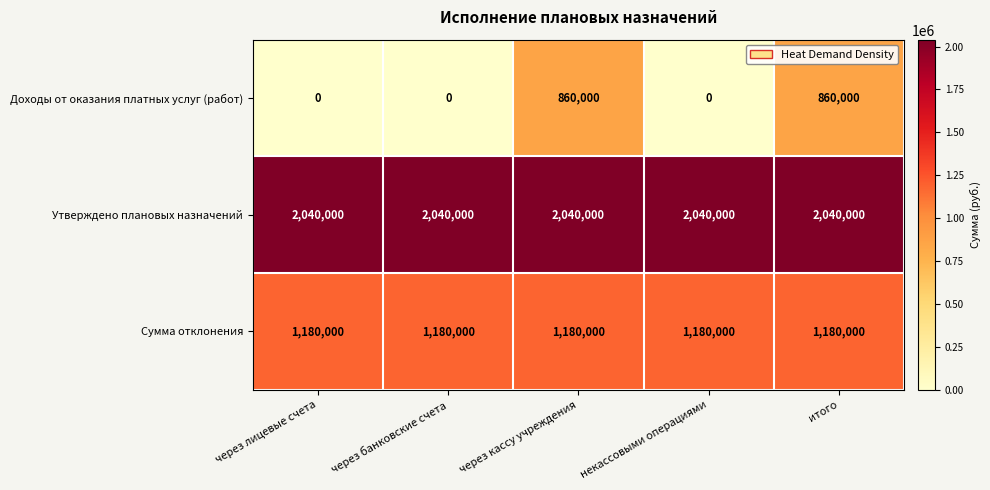

List the series in order of their peak value, highest first.

Утверждено плановых назначений, Сумма отклонения, Доходы от оказания платных услуг (работ)